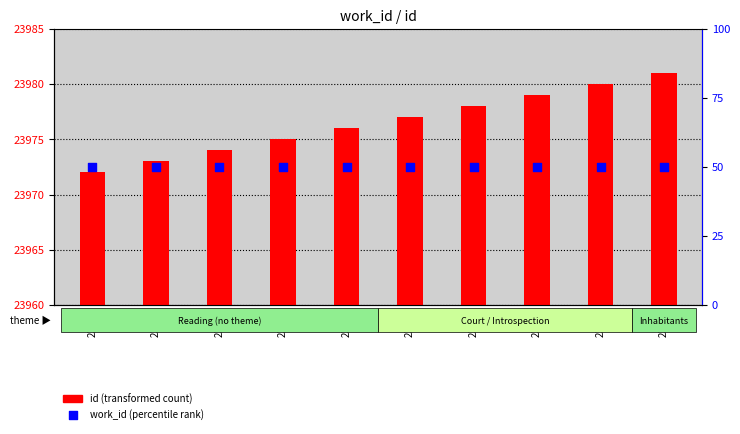

Is the value of id (transformed count) at 23972 greater than the value of work_id (percentile rank) at 23979?

Yes